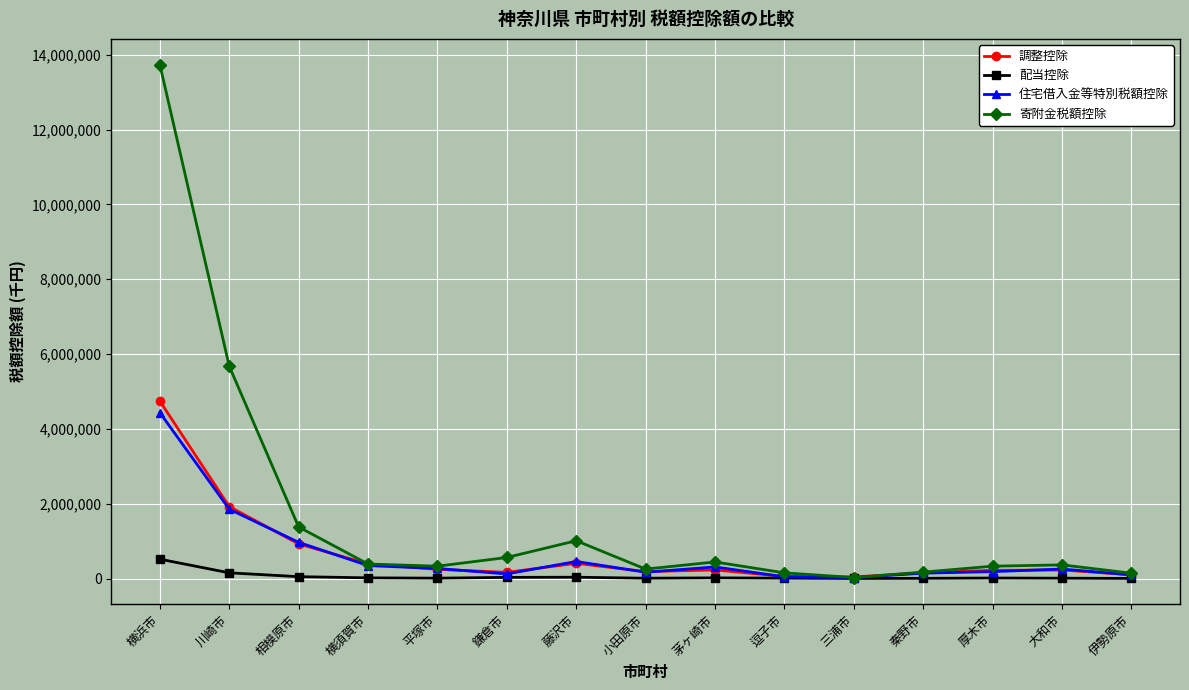

How many data points in 寄附金税額控除 are less than 364737?

7